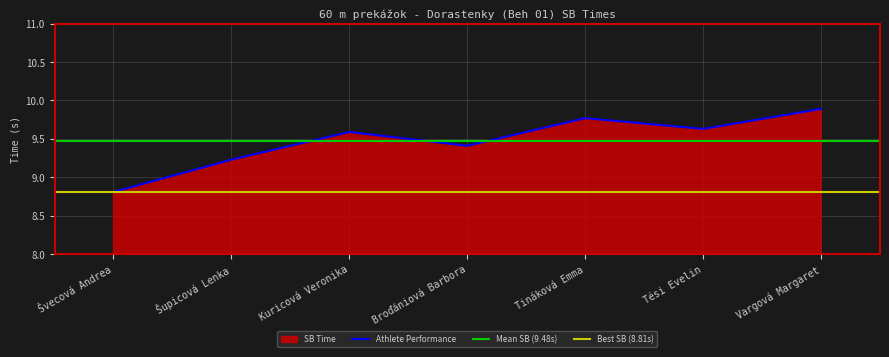

What is the label of the 3rd point from the right?

Tináková Emma